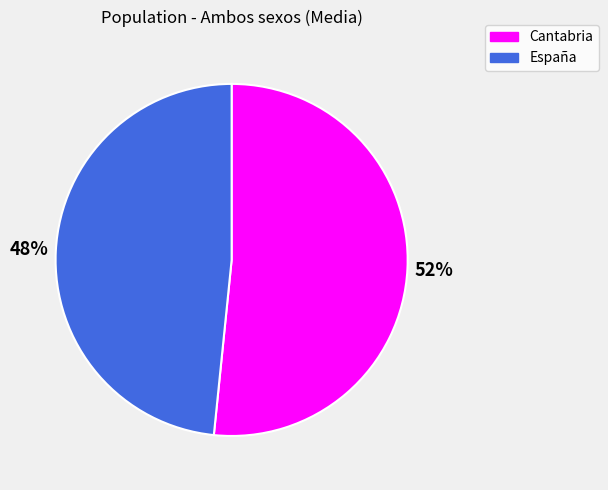

What percentage is the Cantabria slice, to the nearest percent?

52%